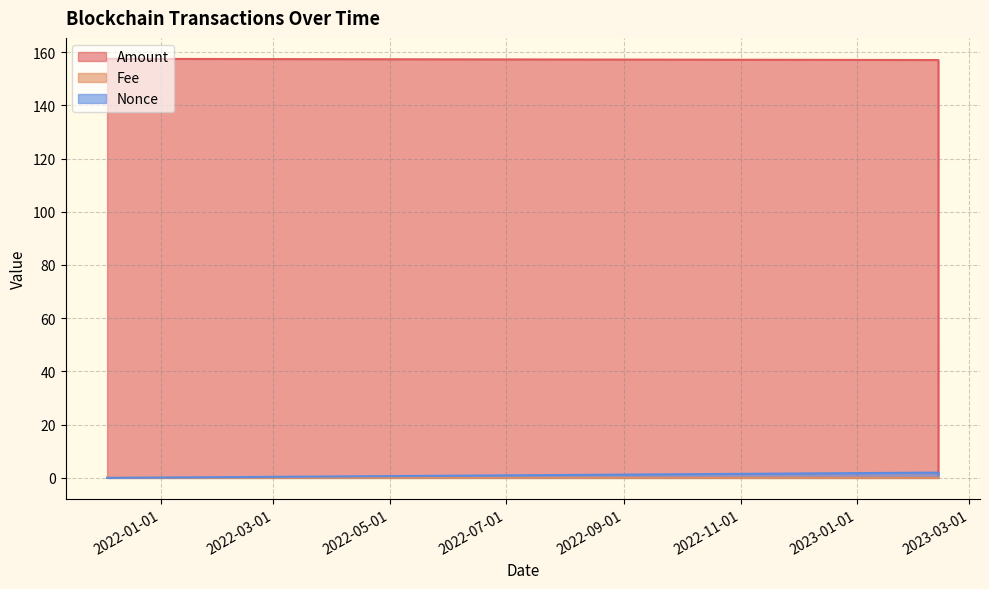

Which series has the largest total across all categories?

Amount